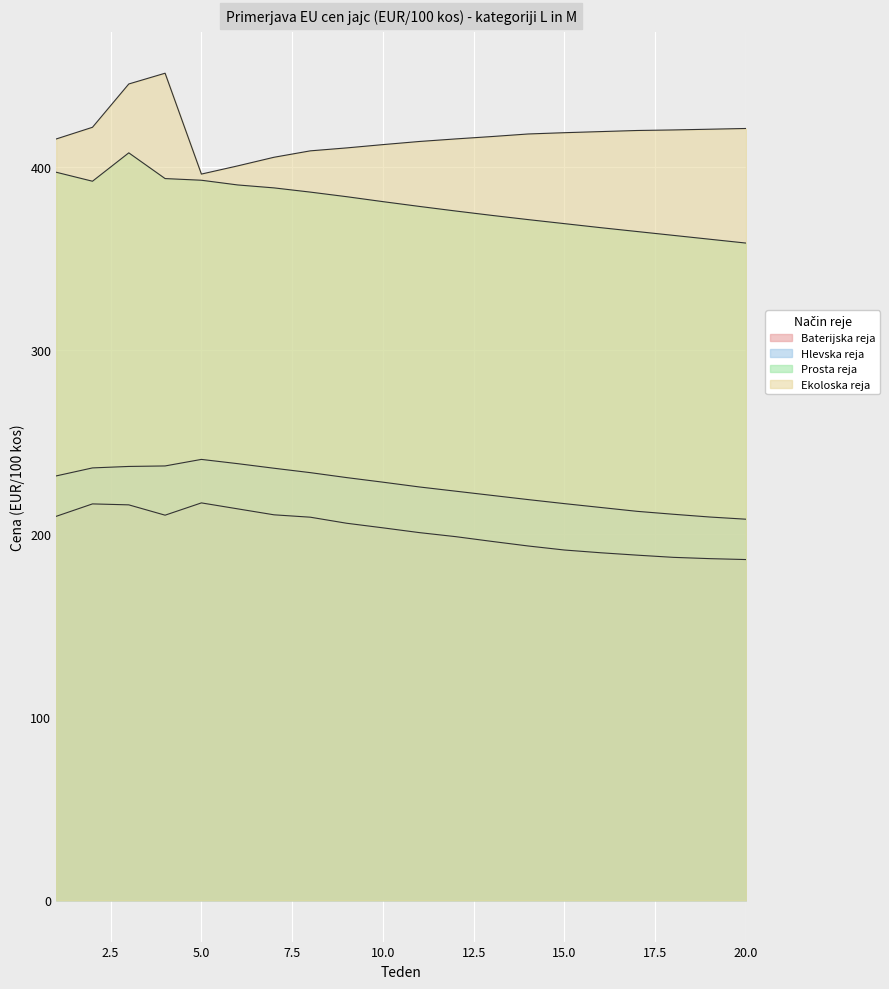

Reading left to right, list all the values displayed in this chart.

Baterijska reja: 1=209.4	2=216.2	3=215.6	4=210.0	5=216.7	6=213.4	7=210.2	8=208.9	9=205.6	10=203.1	11=200.5	12=198.3	13=195.7	14=193.2	15=191.0	16=189.5	17=188.2	18=187.0	19=186.3	20=185.8
Hlevska reja: 1=231.4	2=235.8	3=236.6	4=236.8	5=240.4	6=238.1	7=235.6	8=233.2	9=230.5	10=228.0	11=225.4	12=223.1	13=220.8	14=218.5	15=216.3	16=214.2	17=212.1	18=210.5	19=209.0	20=207.8
Prosta reja: 1=397.0	2=392.1	3=407.6	4=393.6	5=392.7	6=390.1	7=388.5	8=386.2	9=383.7	10=381.0	11=378.4	12=375.9	13=373.5	14=371.2	15=369.0	16=366.8	17=364.7	18=362.6	19=360.5	20=358.4
Ekoloska reja: 1=415.2	2=421.6	3=445.2	4=451.0	5=396.0	6=400.5	7=405.2	8=408.7	9=410.3	10=412.1	11=413.8	12=415.2	13=416.5	14=417.9	15=418.6	16=419.2	17=419.8	18=420.1	19=420.5	20=420.9